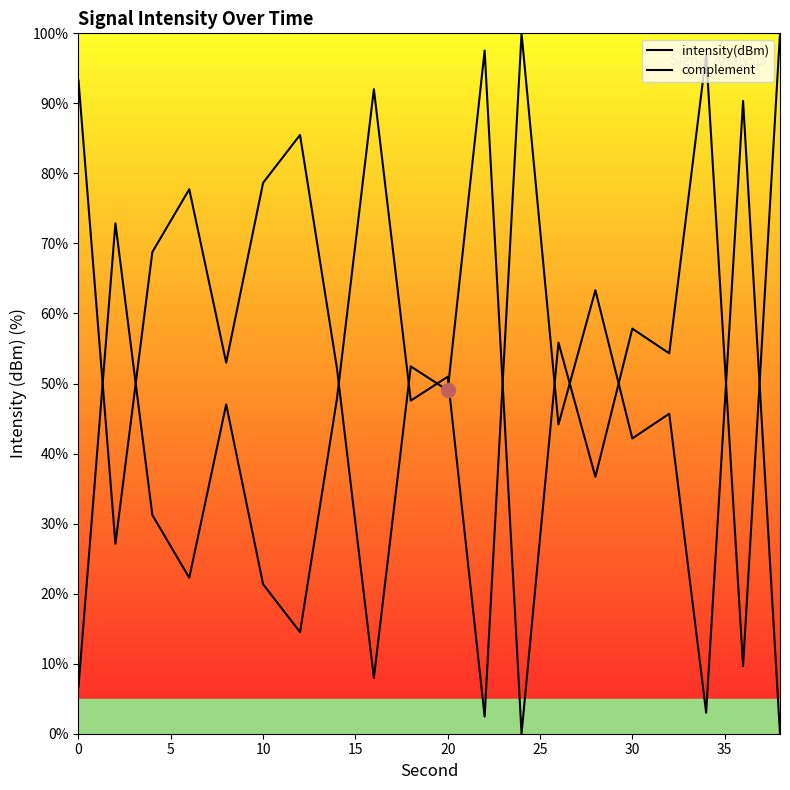

List the series in order of their peak value, lowest first.

intensity(dBm), complement